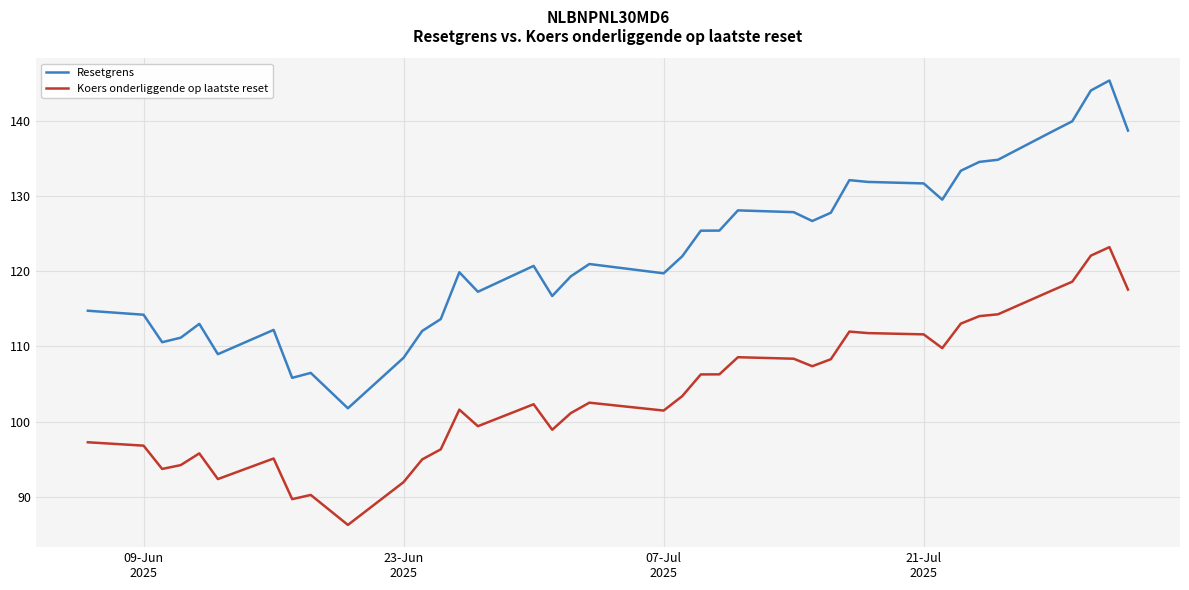

Which series has the widest spread of values?

Resetgrens